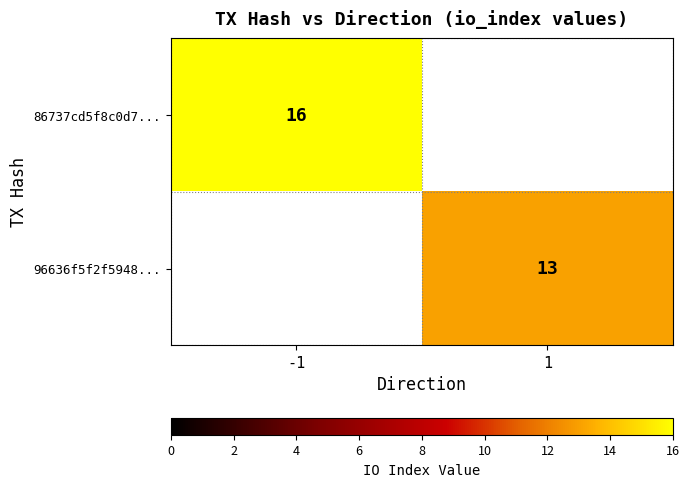

Is it true that 86737cd5f8c0d7... equals 11 at -1?

False